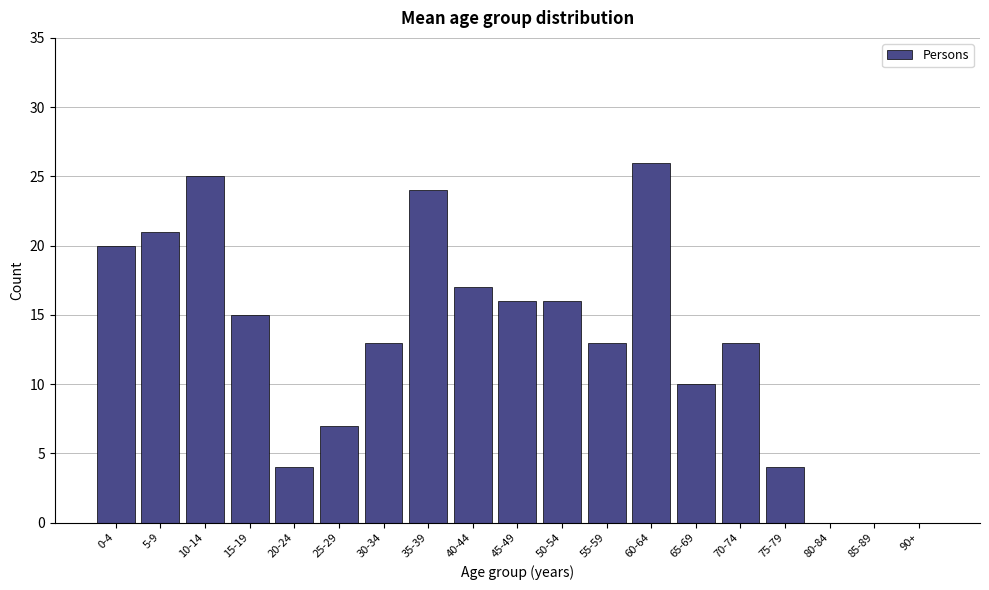

Reading right to left, what are all the values shown in this chart?

90+=0	85-89=0	80-84=0	75-79=4	70-74=13	65-69=10	60-64=26	55-59=13	50-54=16	45-49=16	40-44=17	35-39=24	30-34=13	25-29=7	20-24=4	15-19=15	10-14=25	5-9=21	0-4=20